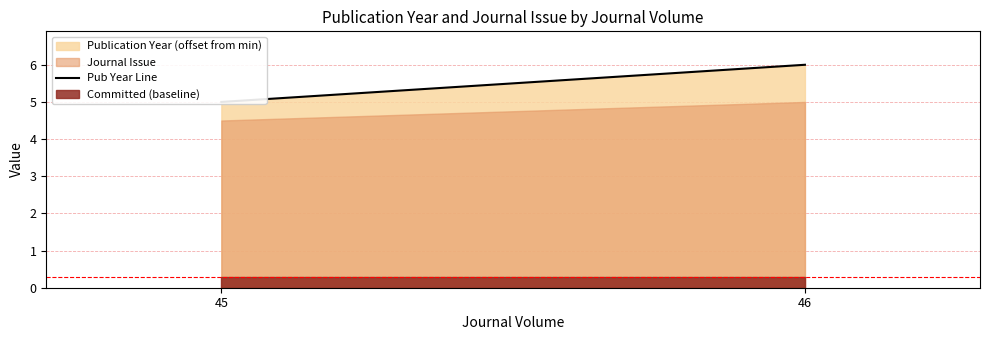

What is the difference between the values at 45 and 46?

1